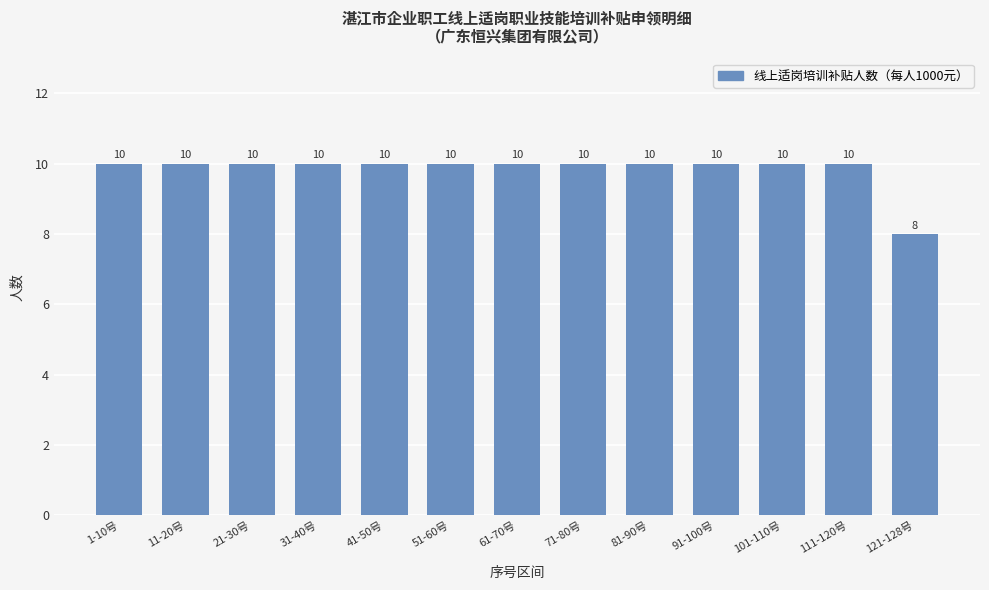

What is the sum of the values at 21-30号 and 31-40号?

20